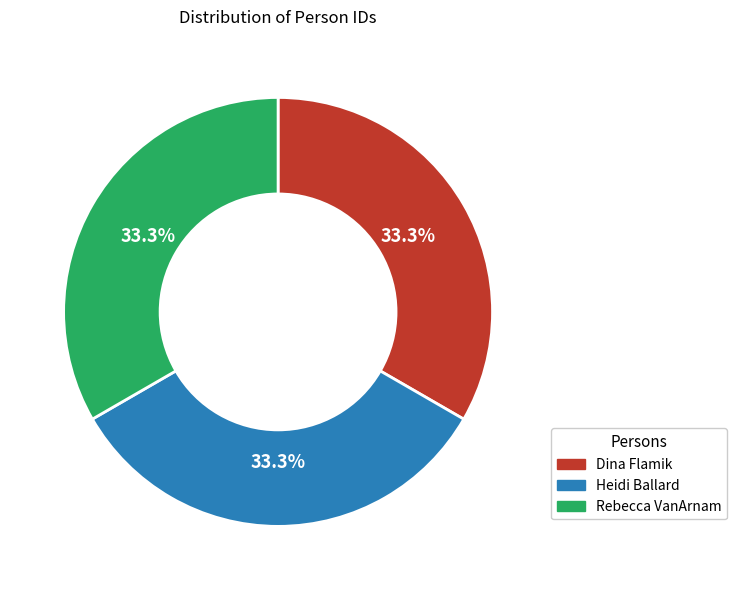

Is Dina Flamik the majority of the pie?

No